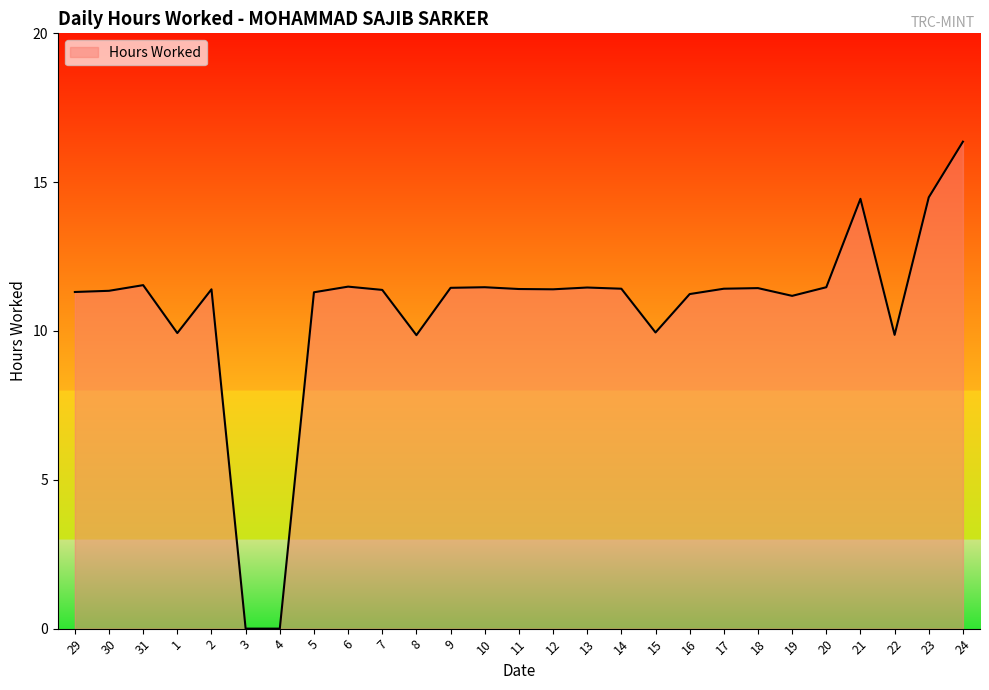

What is the maximum value shown in the chart?

16.4